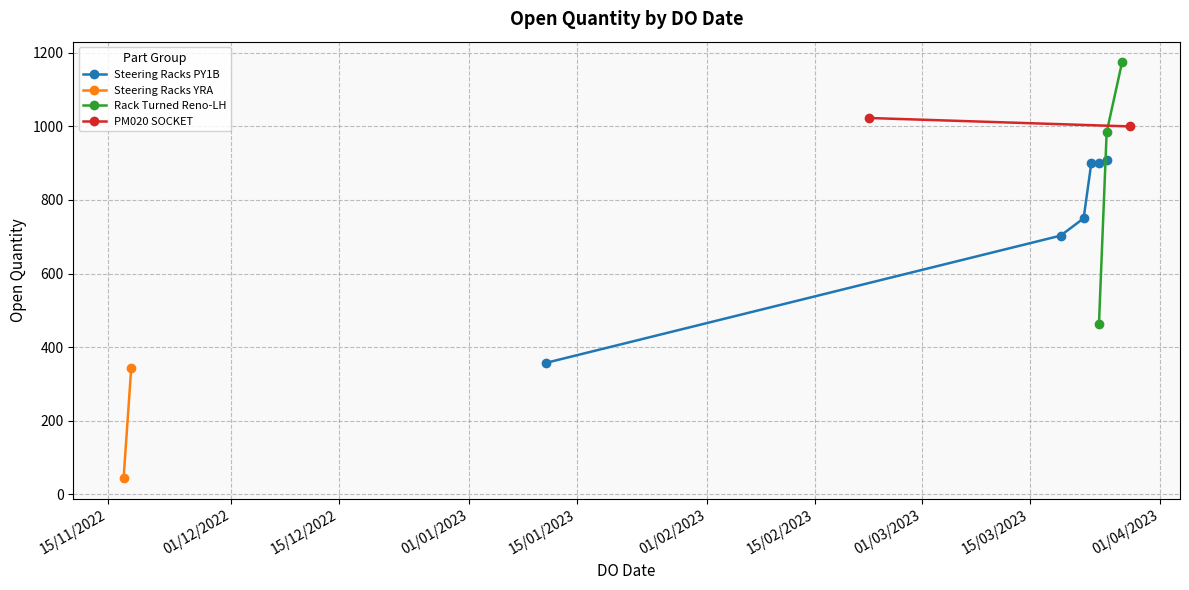

Which category has the lowest value across all series?

17/11/2022